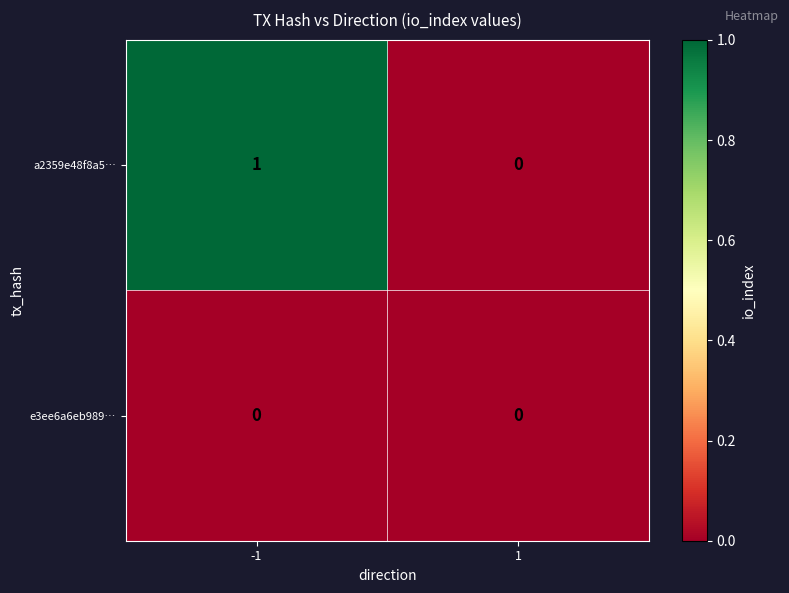

Rank the series by their maximum value, from highest to lowest.

a2359e48f8a5…, e3ee6a6eb989…